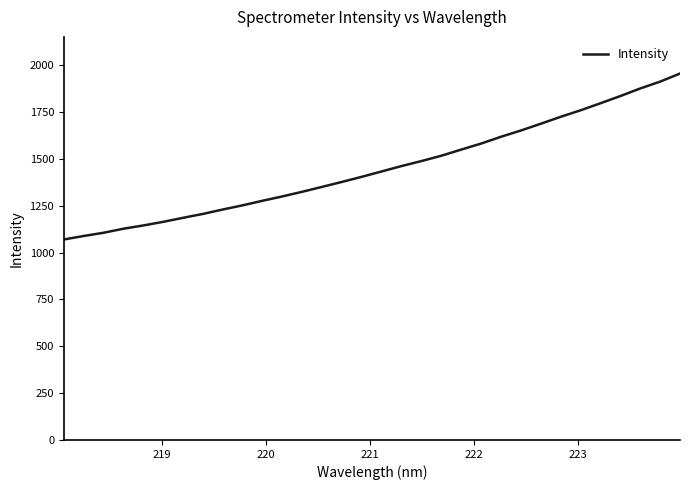

What is the difference between the maximum and minimum values?

885.6